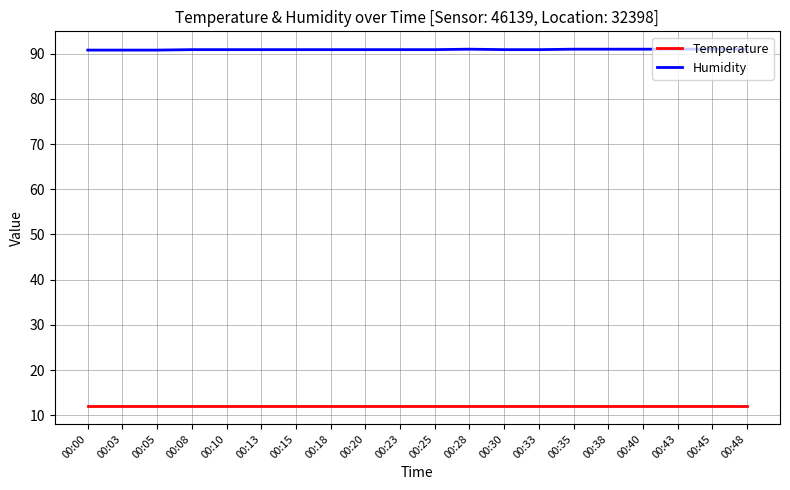

Is this an area chart (filled region under the line)?

No